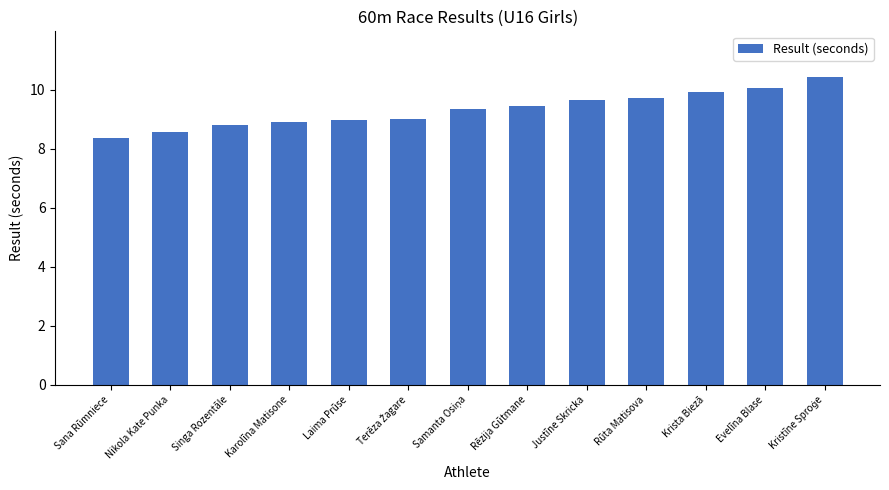

Count the number of categories in the chart.

13